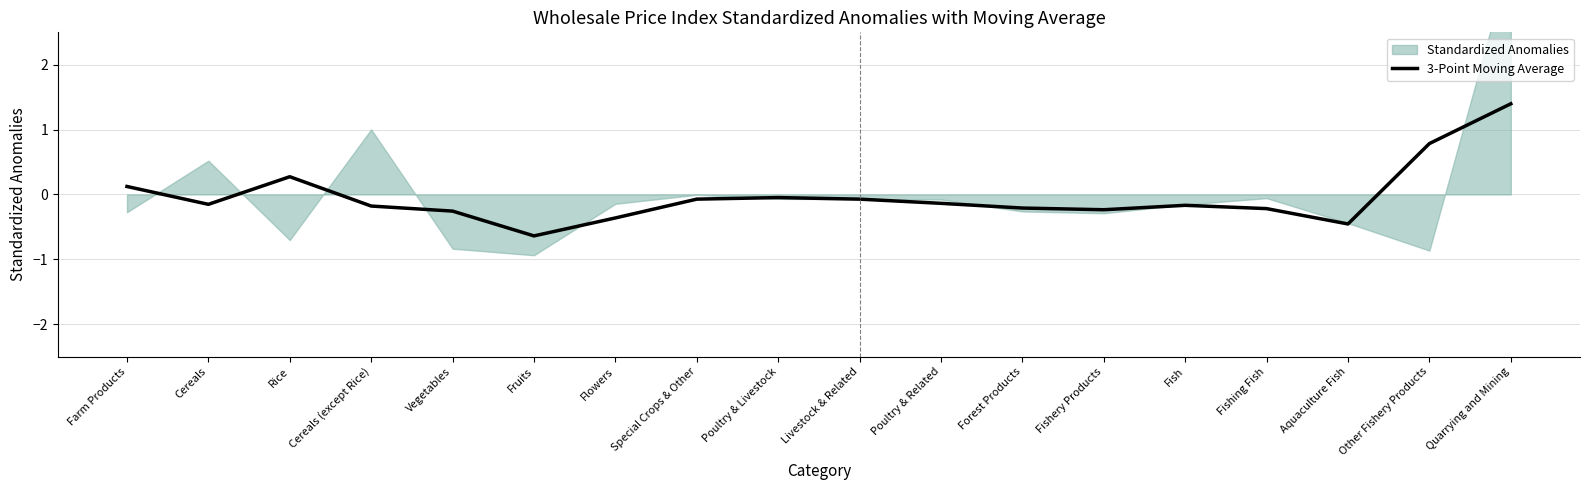

What position from the left is Fish?

14